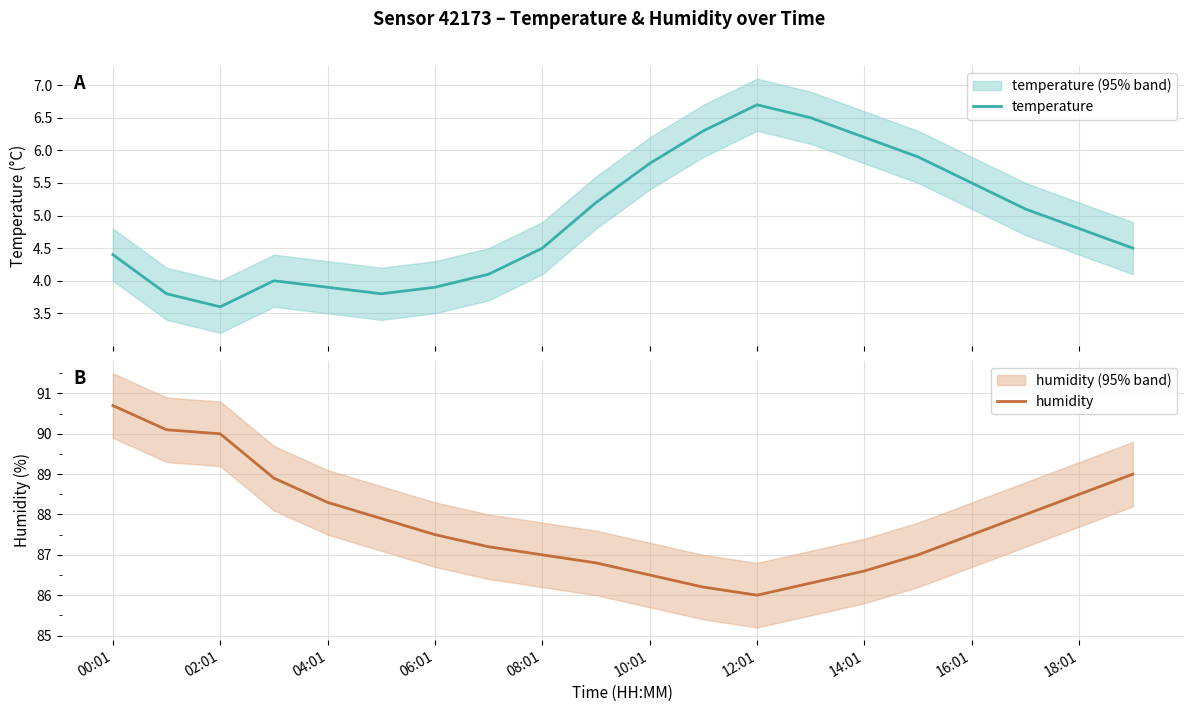

What is the difference between the highest and lowest values at 19?

84.5